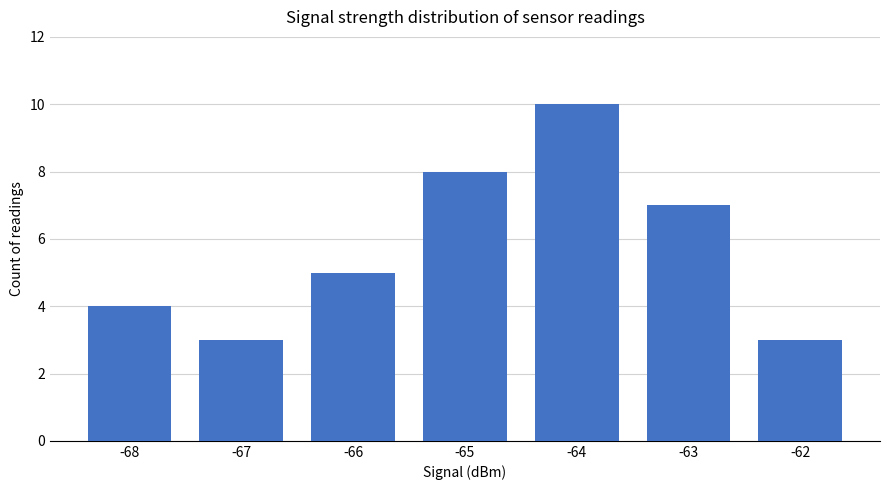

What is the sum of all values?

40